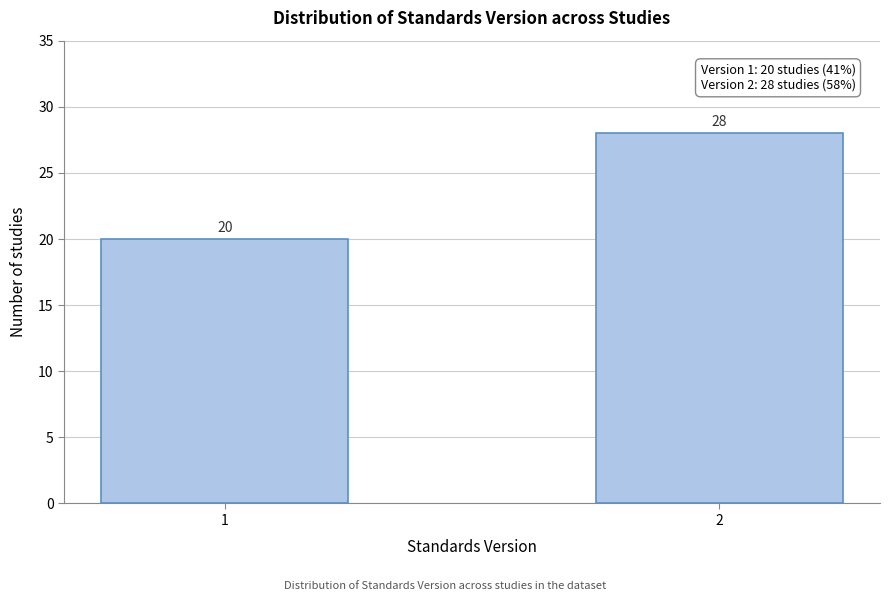

Reading left to right, extract all data points from this chart.

1=20	2=28